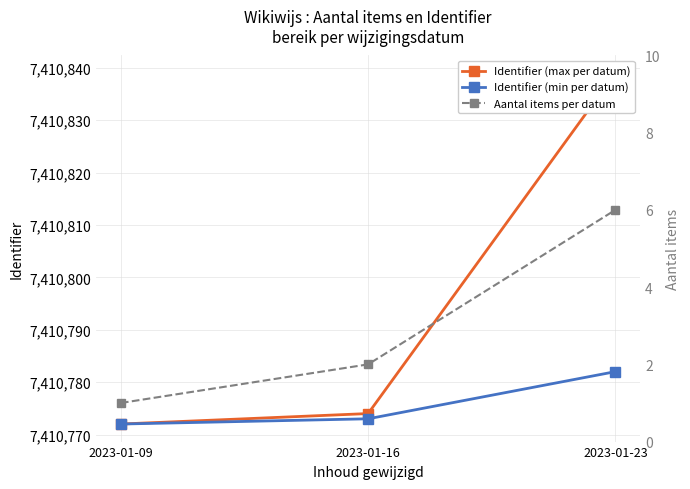

How many data points does each series have?

3